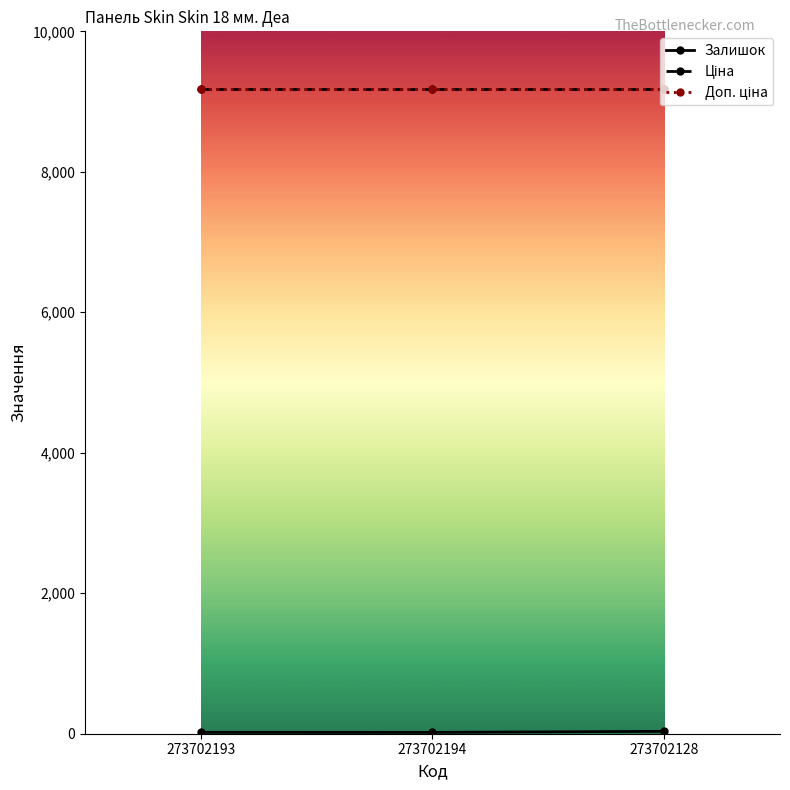

Between 273702193 and 273702194, which series saw the biggest shift?

Залишок